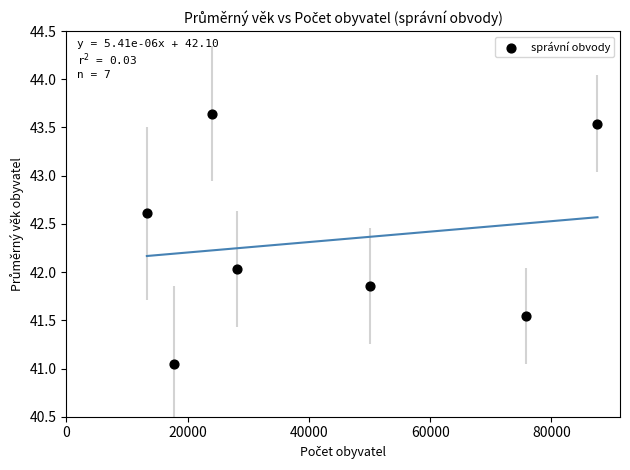

What is the range of Y values (max minus min)?

2.6